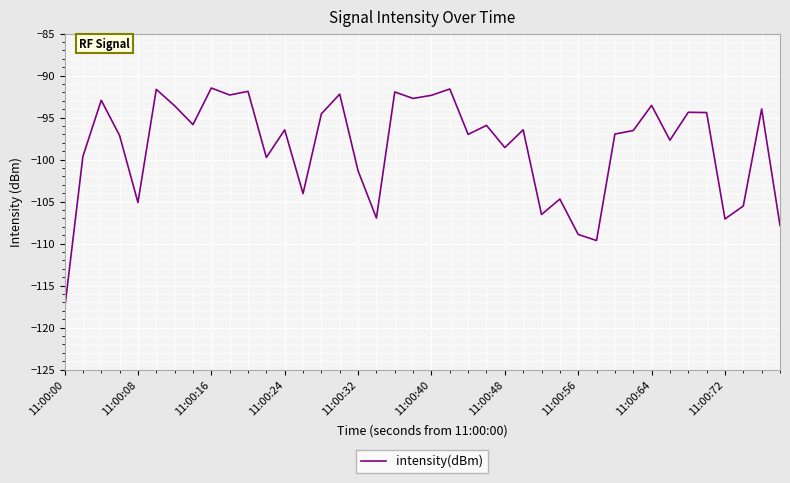

What is the greatest value displayed?

-91.5